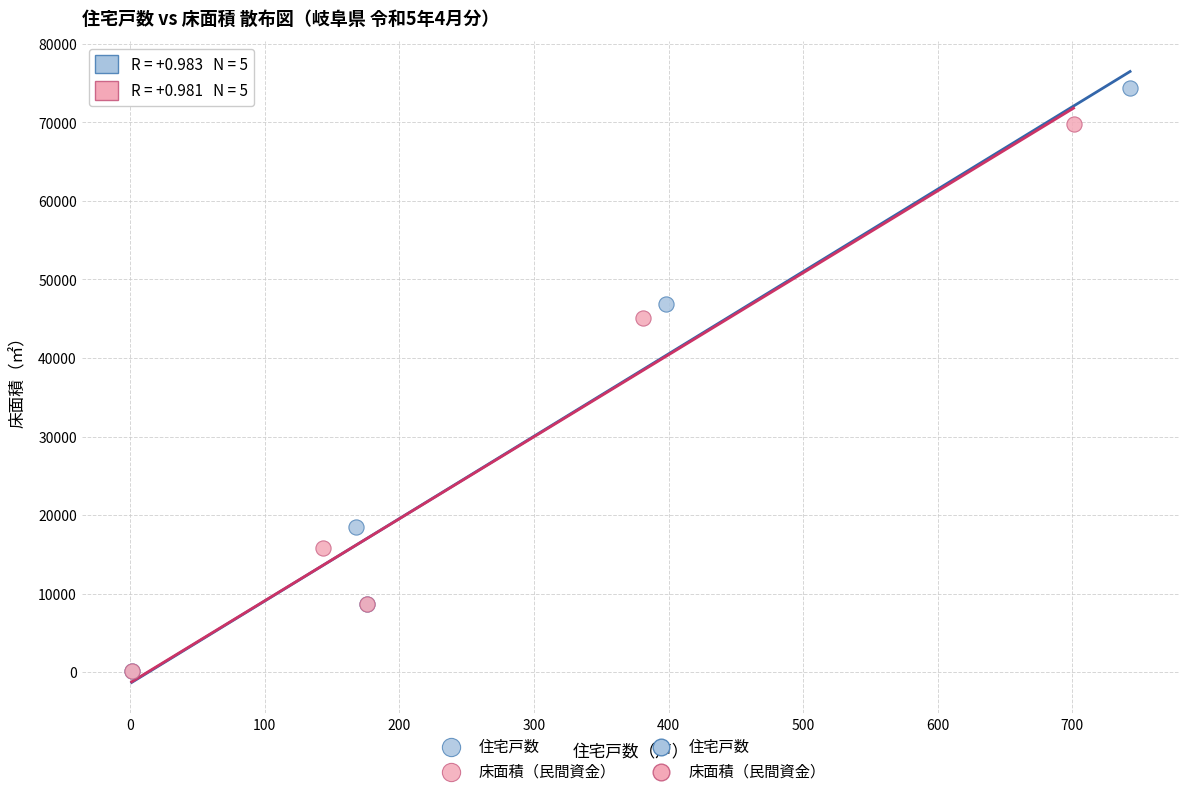

Which series has the widest spread of Y values?

住宅戸数